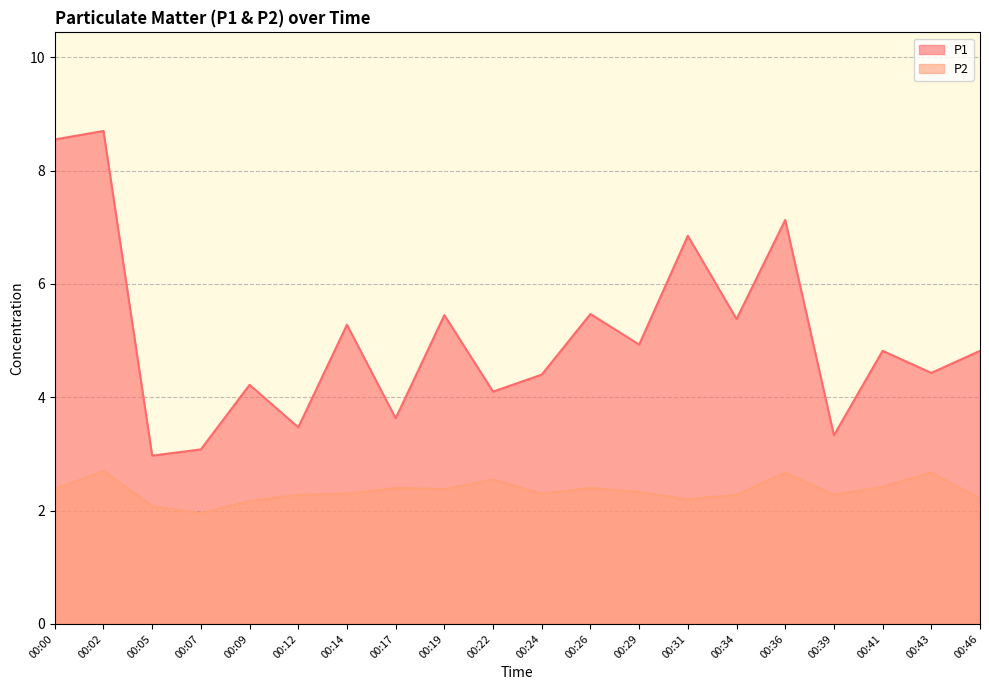

What is the difference between the maximum and minimum values in the P1 series?

5.7